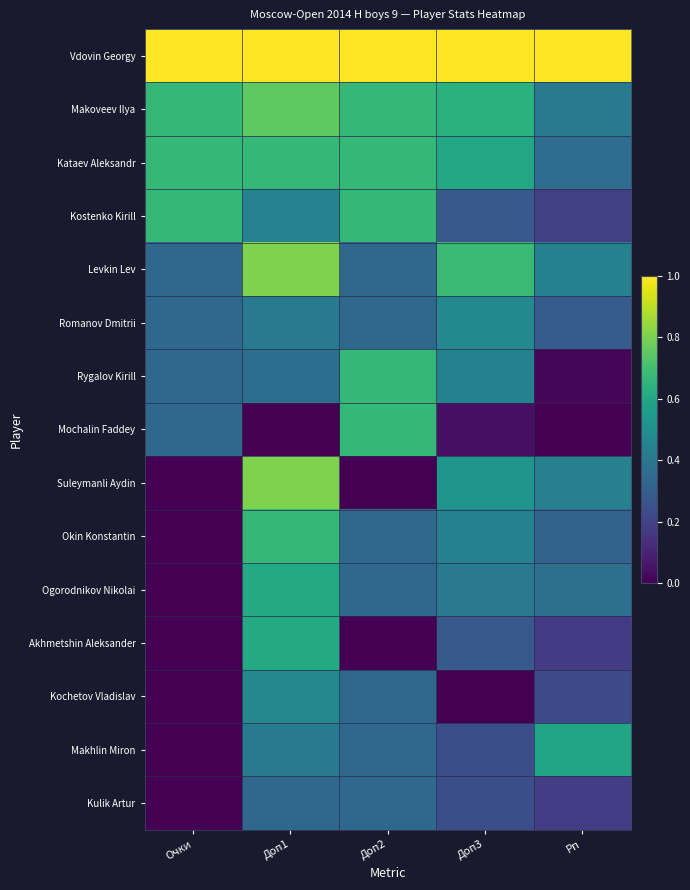

Reading left to right, list all the values displayed in this chart.

Vdovin Georgy: Очки=1.0	Доп1=1.0	Доп2=1.0	Доп3=1.0	Рп=1.0
Makoveev Ilya: Очки=0.7	Доп1=0.8	Доп2=0.7	Доп3=0.6	Рп=0.4
Kataev Aleksandr: Очки=0.7	Доп1=0.7	Доп2=0.7	Доп3=0.6	Рп=0.4
Kostenko Kirill: Очки=0.7	Доп1=0.4	Доп2=0.7	Доп3=0.3	Рп=0.2
Levkin Lev: Очки=0.3	Доп1=0.8	Доп2=0.3	Доп3=0.7	Рп=0.4
Romanov Dmitrii: Очки=0.3	Доп1=0.4	Доп2=0.3	Доп3=0.5	Рп=0.3
Rygalov Kirill: Очки=0.3	Доп1=0.4	Доп2=0.7	Доп3=0.4	Рп=0.0
Mochalin Faddey: Очки=0.3	Доп1=0.0	Доп2=0.7	Доп3=0.0	Рп=0.0
Suleymanli Aydin: Очки=0.0	Доп1=0.8	Доп2=0.0	Доп3=0.5	Рп=0.4
Okin Konstantin: Очки=0.0	Доп1=0.7	Доп2=0.3	Доп3=0.4	Рп=0.3
Ogorodnikov Nikolai: Очки=0.0	Доп1=0.6	Доп2=0.3	Доп3=0.4	Рп=0.4
Akhmetshin Aleksander: Очки=0.0	Доп1=0.6	Доп2=0.0	Доп3=0.3	Рп=0.2
Kochetov Vladislav: Очки=0.0	Доп1=0.5	Доп2=0.3	Доп3=0.0	Рп=0.2
Makhlin Miron: Очки=0.0	Доп1=0.4	Доп2=0.3	Доп3=0.2	Рп=0.6
Kulik Artur: Очки=0.0	Доп1=0.3	Доп2=0.3	Доп3=0.2	Рп=0.2